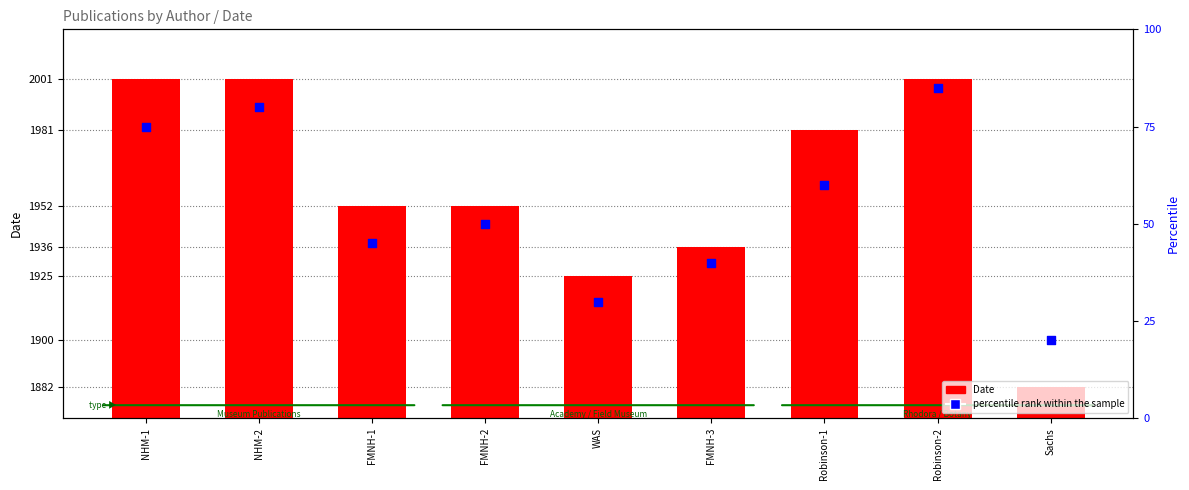

What are all the series names shown in the legend?

Date, percentile rank within the sample